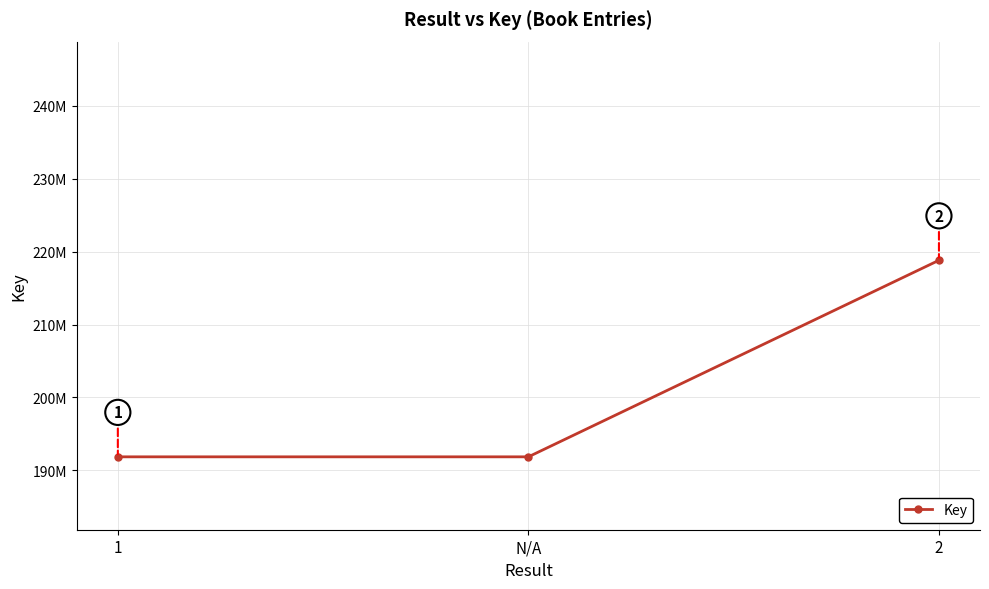

Does the chart have visible grid lines?

Yes